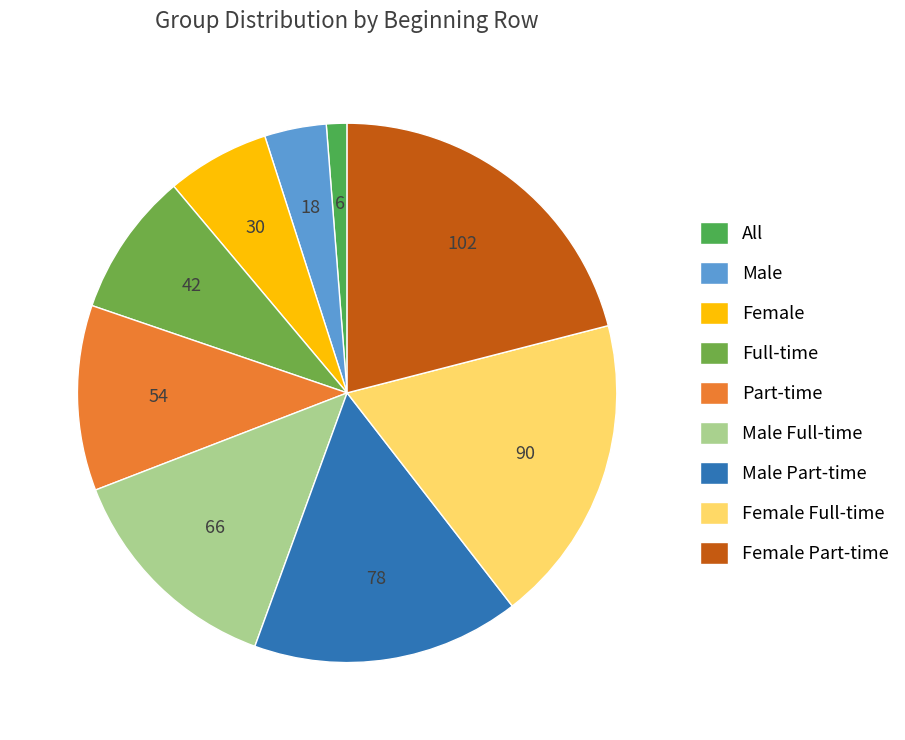

Count the number of slices in the pie.

9